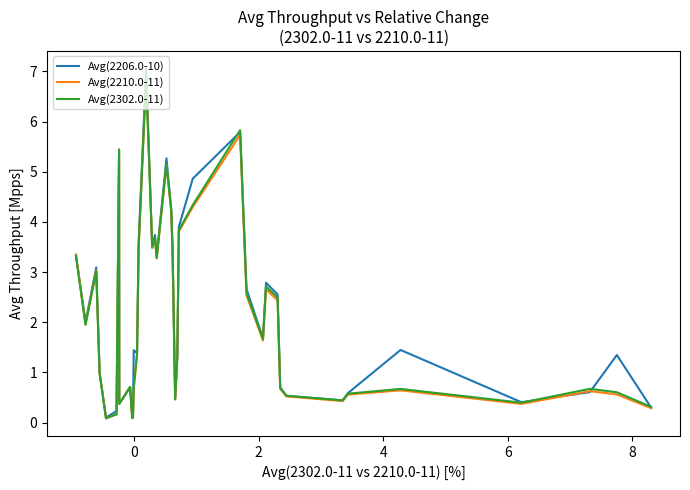

Which series has the widest spread of values?

Avg(2206.0-10)